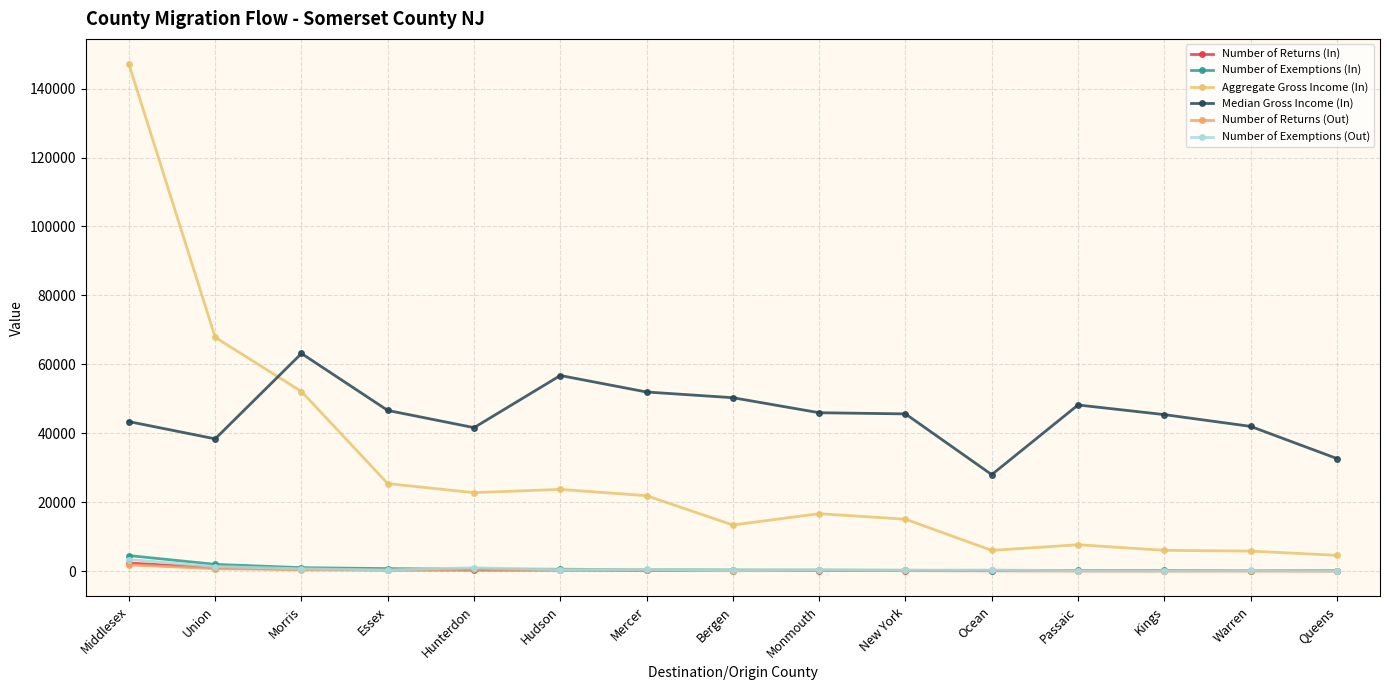

True or false: Number of Exemptions (Out) and Median Gross Income (In) intersect in this chart.

False